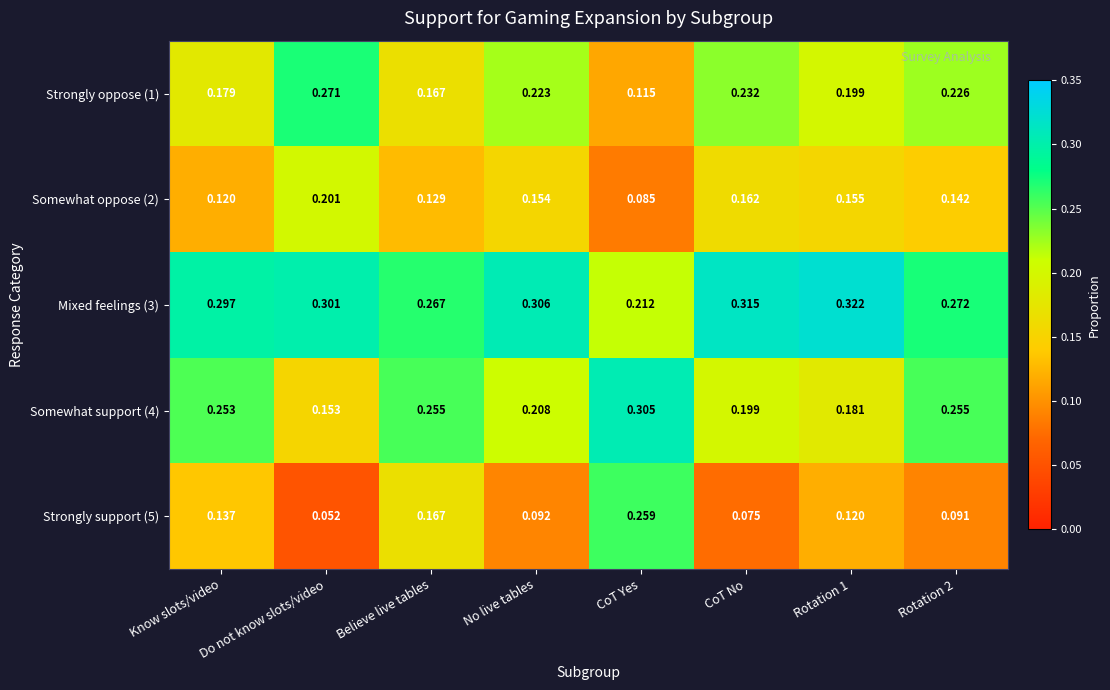

At which label is Strongly oppose (1) closest to 0?

CoT Yes